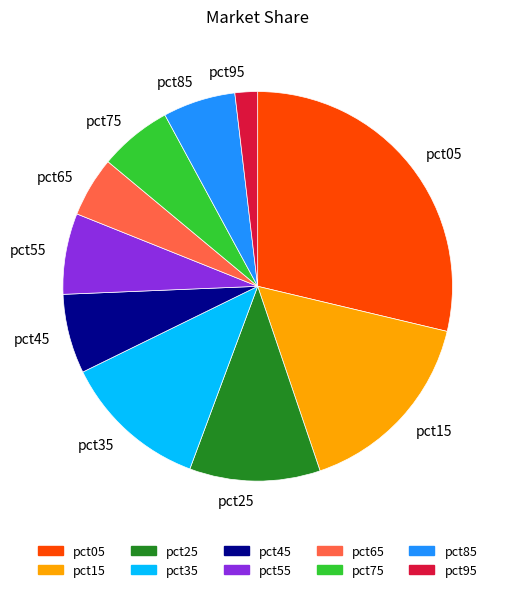

True or false: pct75 accounts for 1% of the total.

False